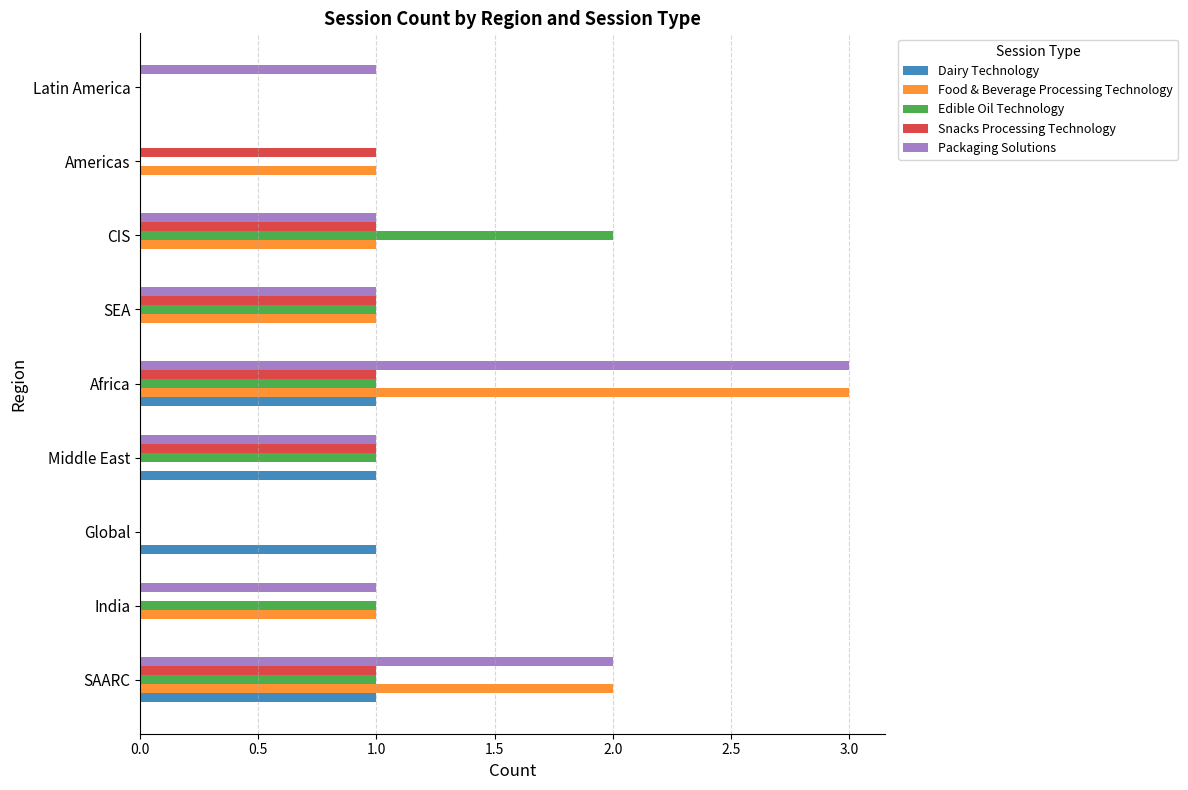

Count the Edible Oil Technology values in the range 0 to 1.

8